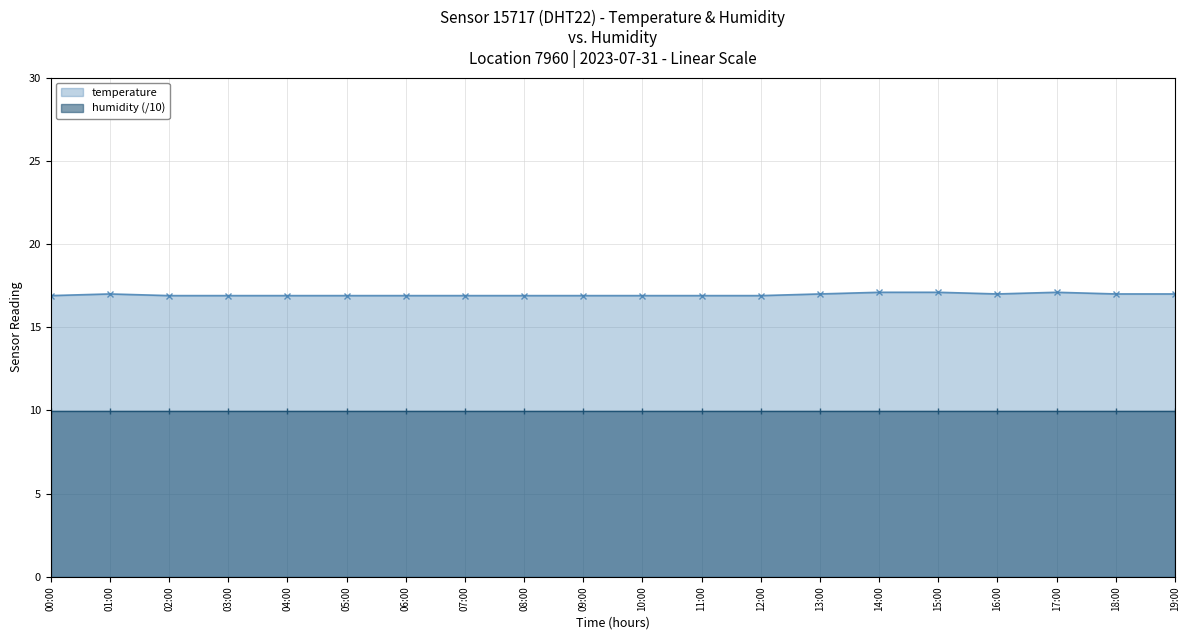

What is the label of the 13th point from the left?

12:00